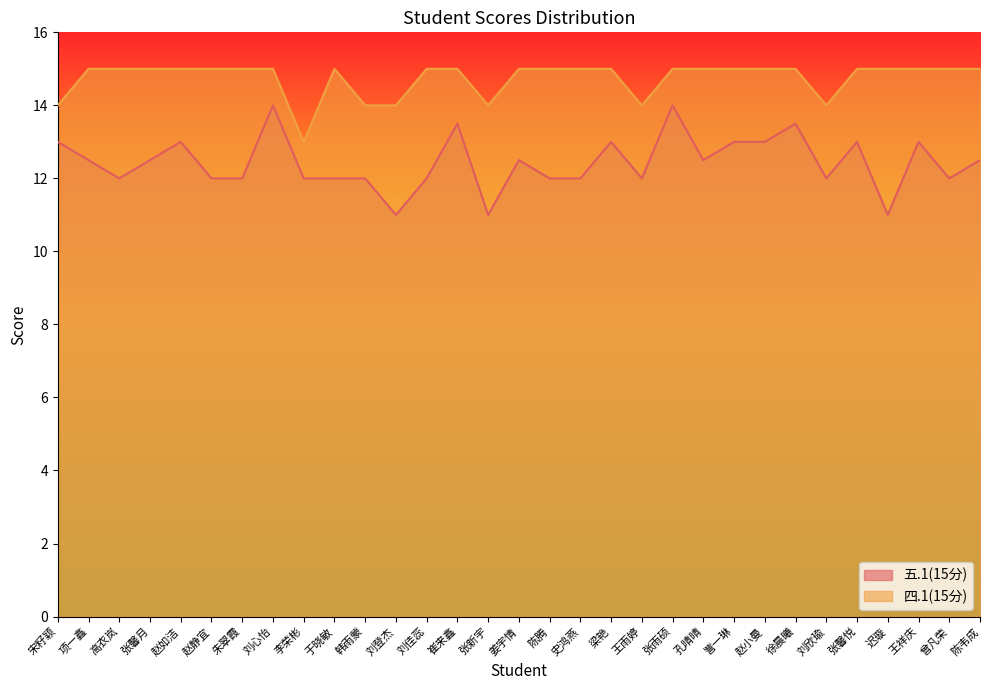

What is the lowest value of the 五.1(15分) series?

11.0